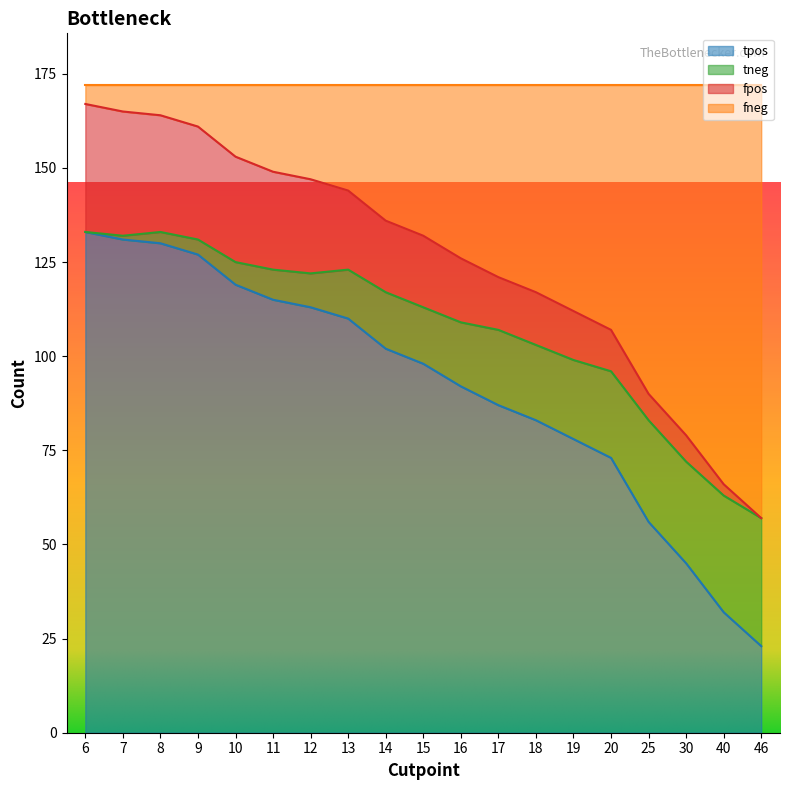

Read the fneg value at 6, to the nearest 50.

150